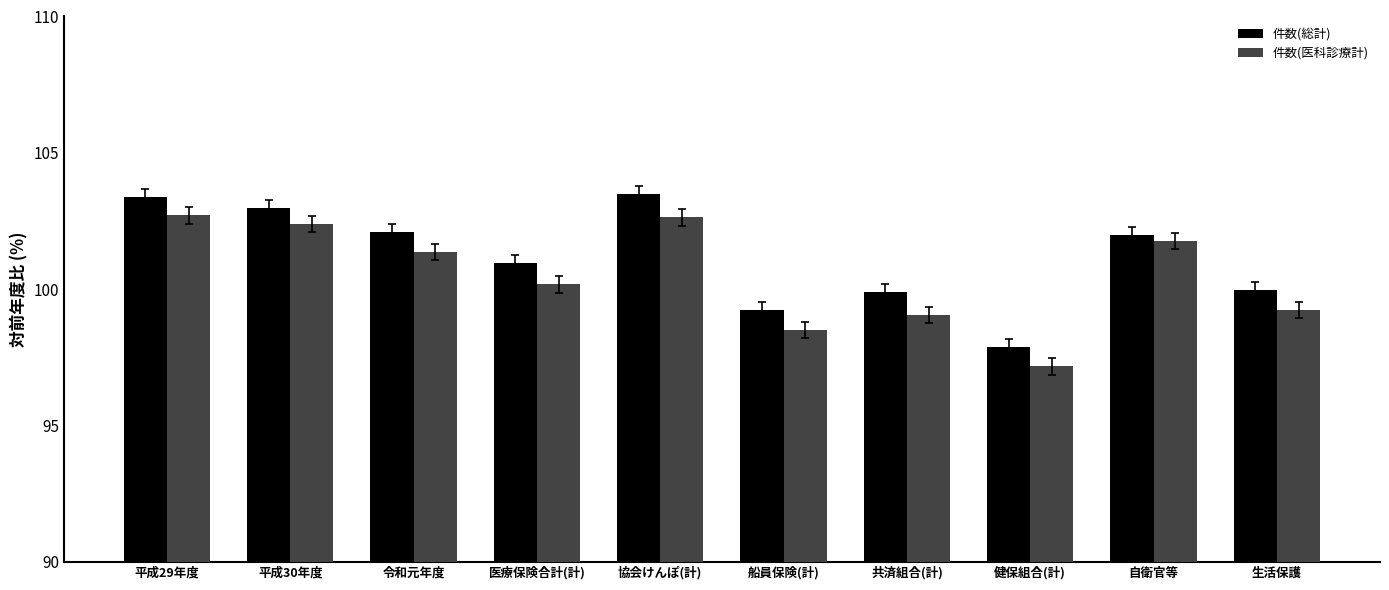

What is the value of the 件数(総計) bar at the 9th from the left?

102.0